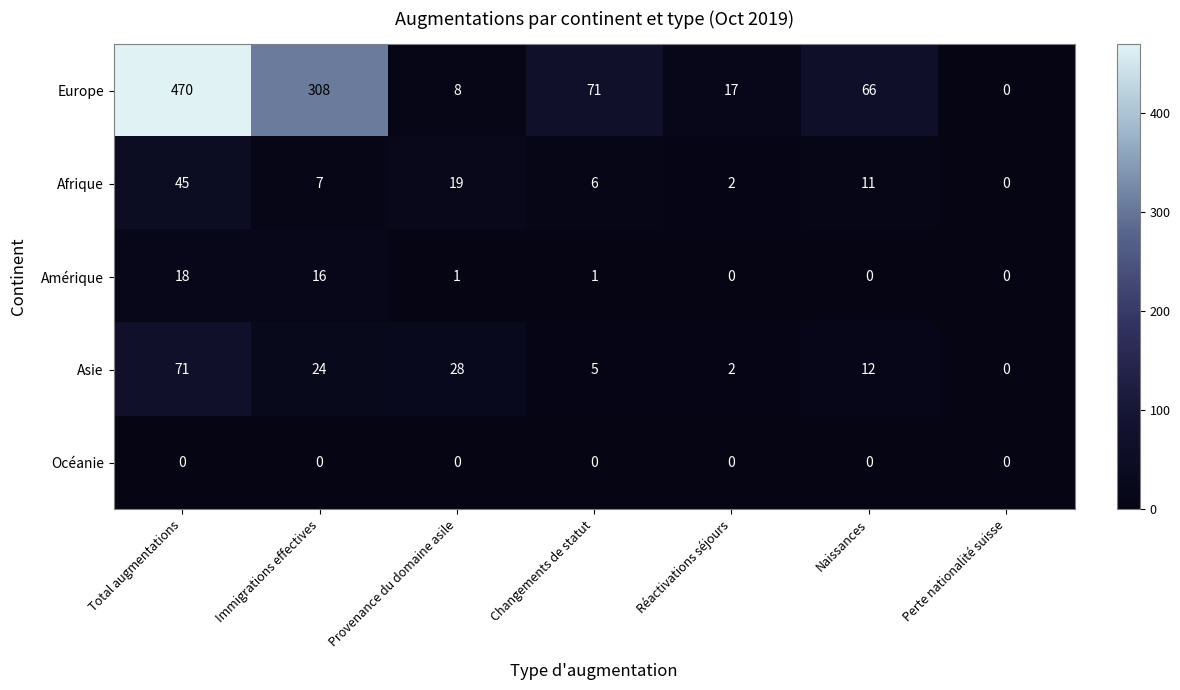

At which label does Asie first exceed 12?

Total augmentations